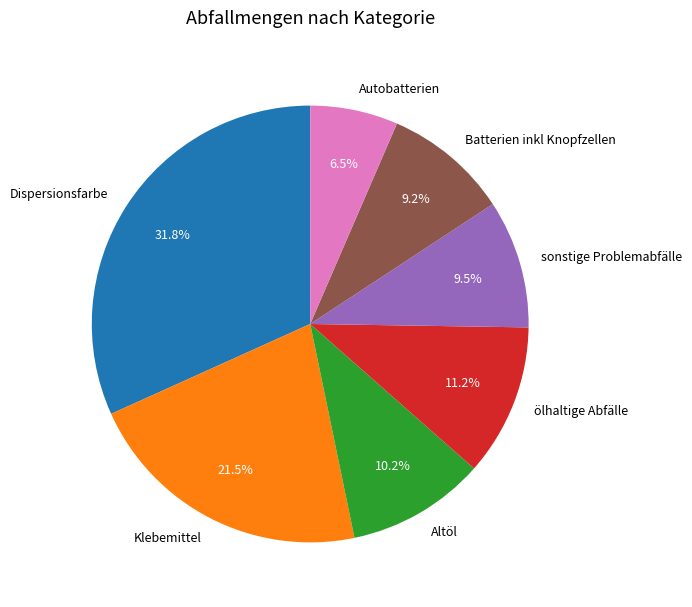

Is there a majority slice in this chart?

No